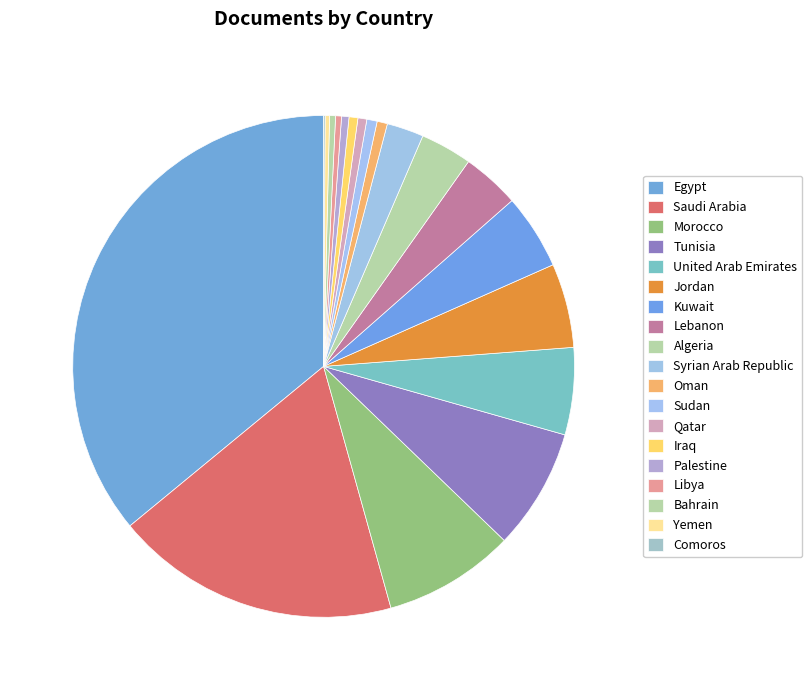

Rank the categories by value from highest to lowest.

Egypt, Saudi Arabia, Morocco, Tunisia, United Arab Emirates, Jordan, Kuwait, Lebanon, Algeria, Syrian Arab Republic, Oman, Sudan, Qatar, Iraq, Palestine, Libya, Bahrain, Yemen, Comoros